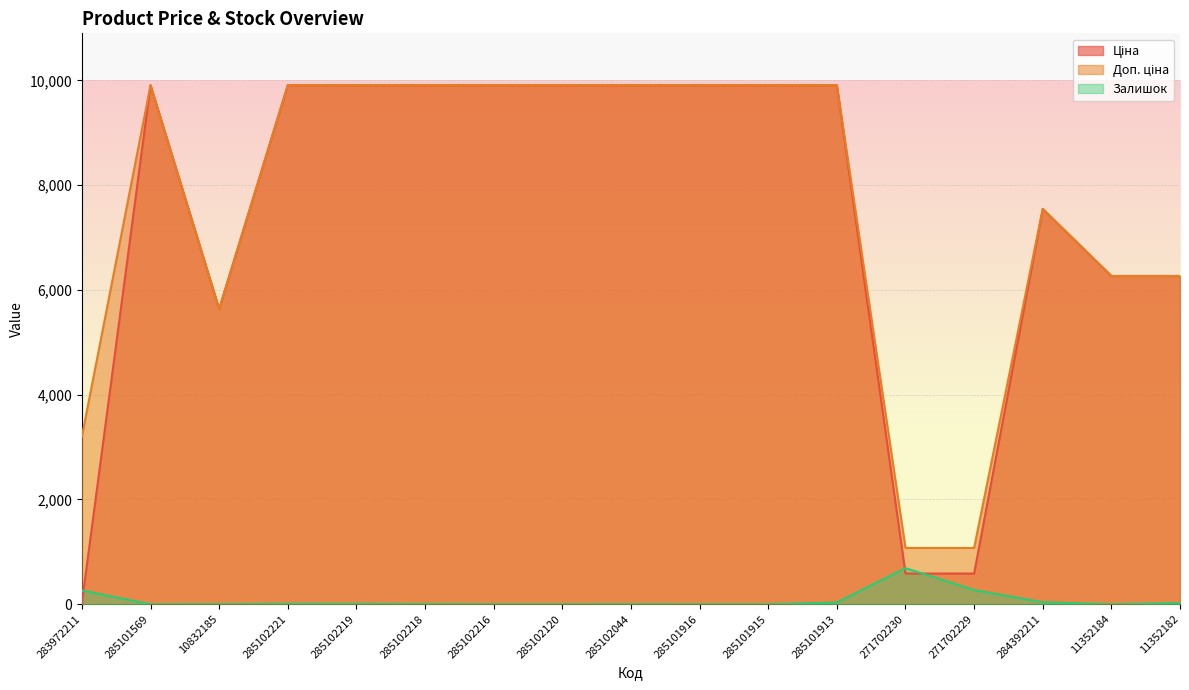

How many categories are shown in the chart?

17